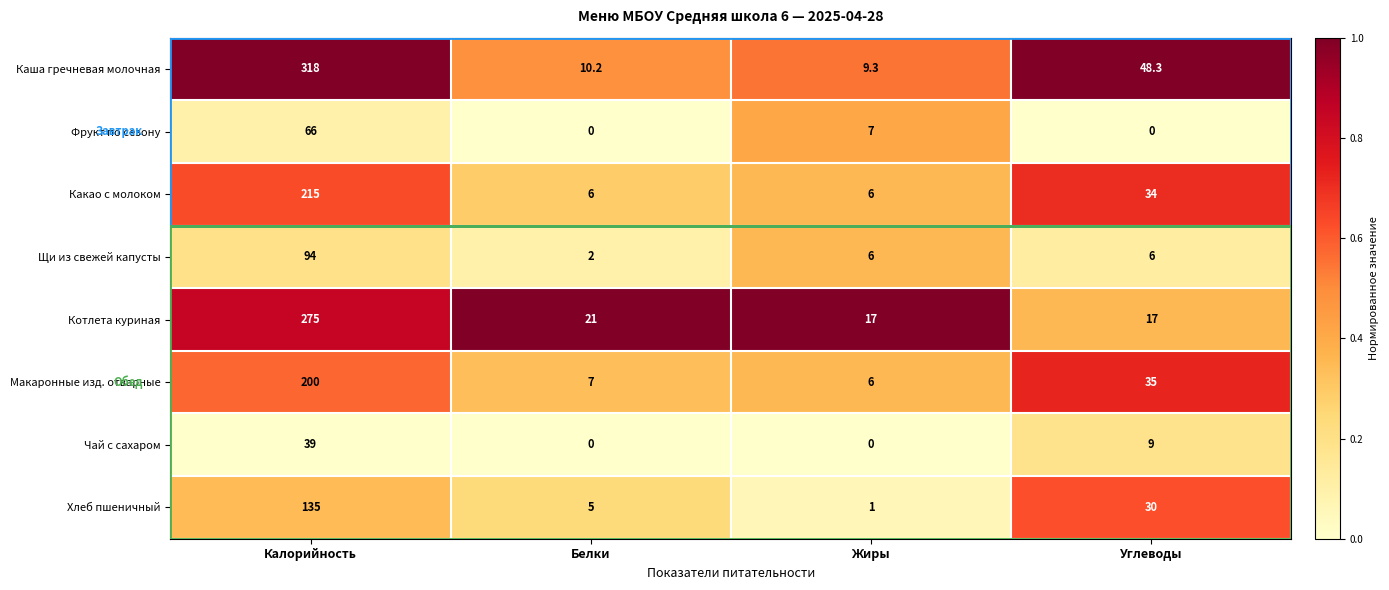

Where is Фрукт по сезону nearest to the value 33?

Жиры